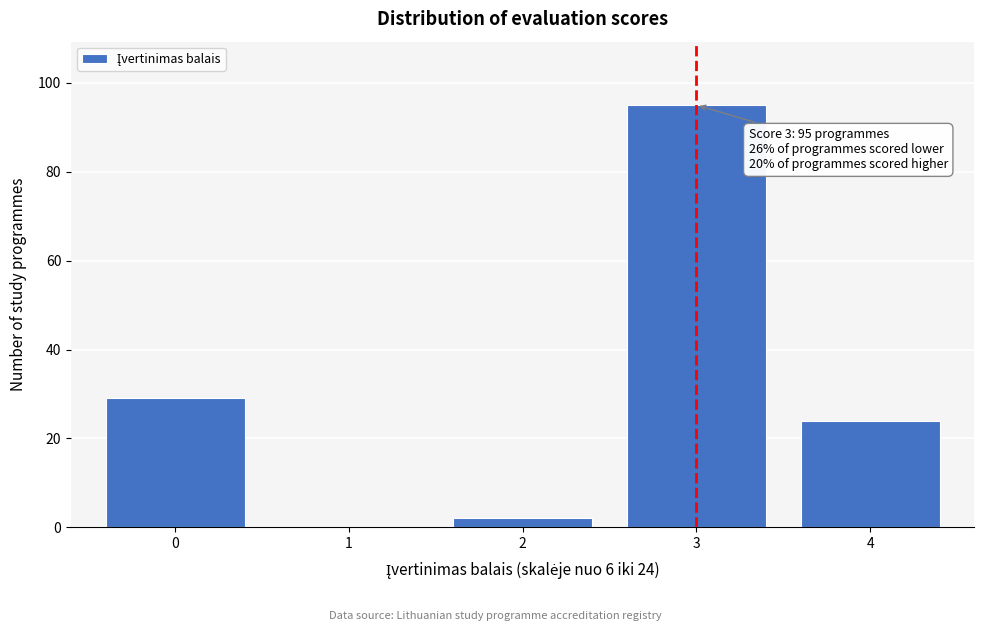

Reading left to right, list all the values displayed in this chart.

0=29	1=0	2=2	3=95	4=24